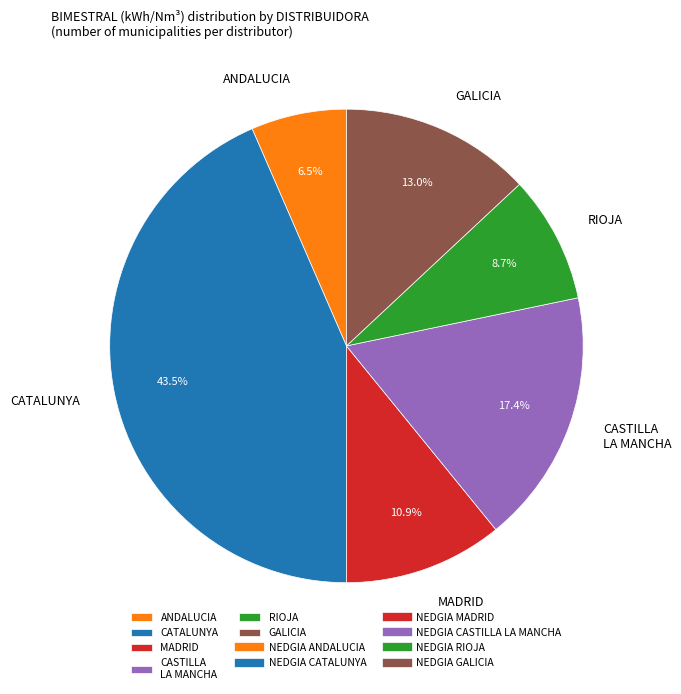

Rank the categories by value from lowest to highest.

ANDALUCIA, RIOJA, MADRID, GALICIA, CASTILLA LA MANCHA, CATALUNYA